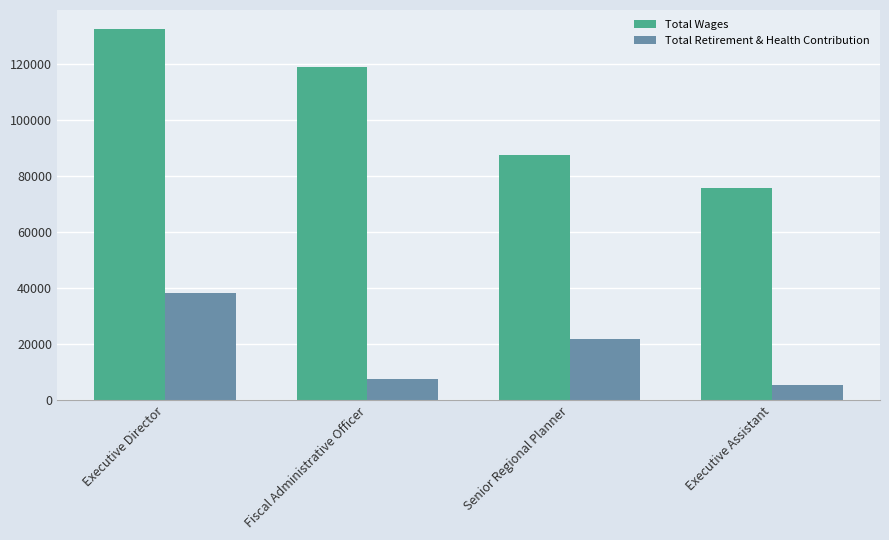

At which category is the sum across all series the highest?

Executive Director